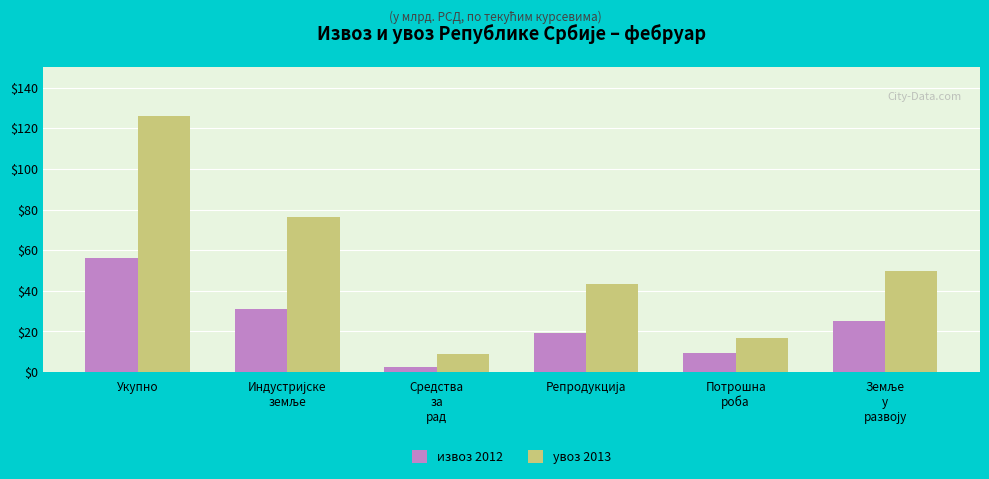

What is the value of the увоз 2013 bar at the 4th from the left?

43.5